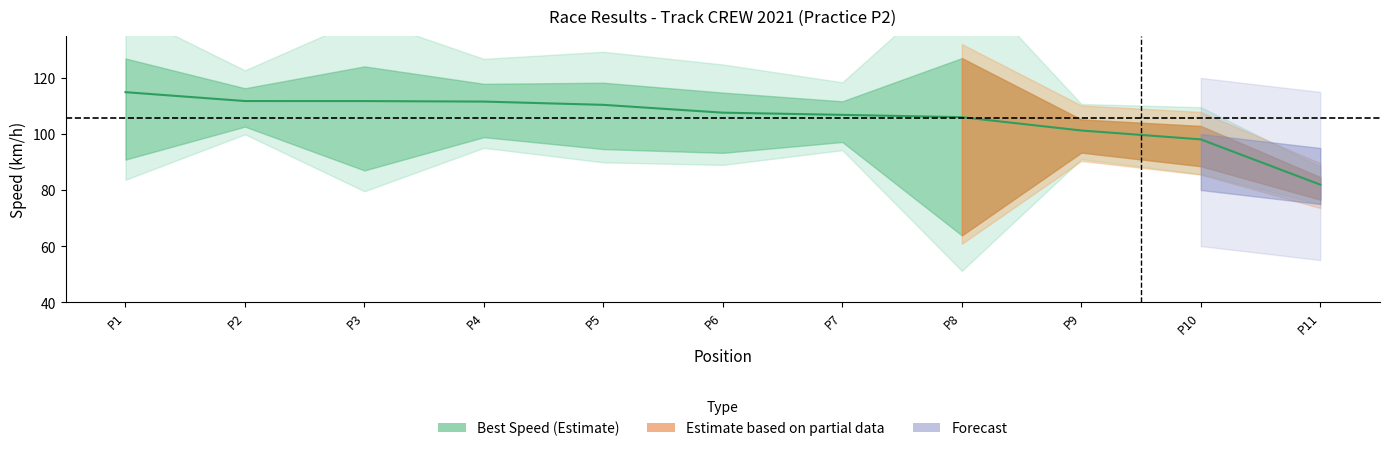

The chart shows a value of 98.1 at P10. True or false?

True